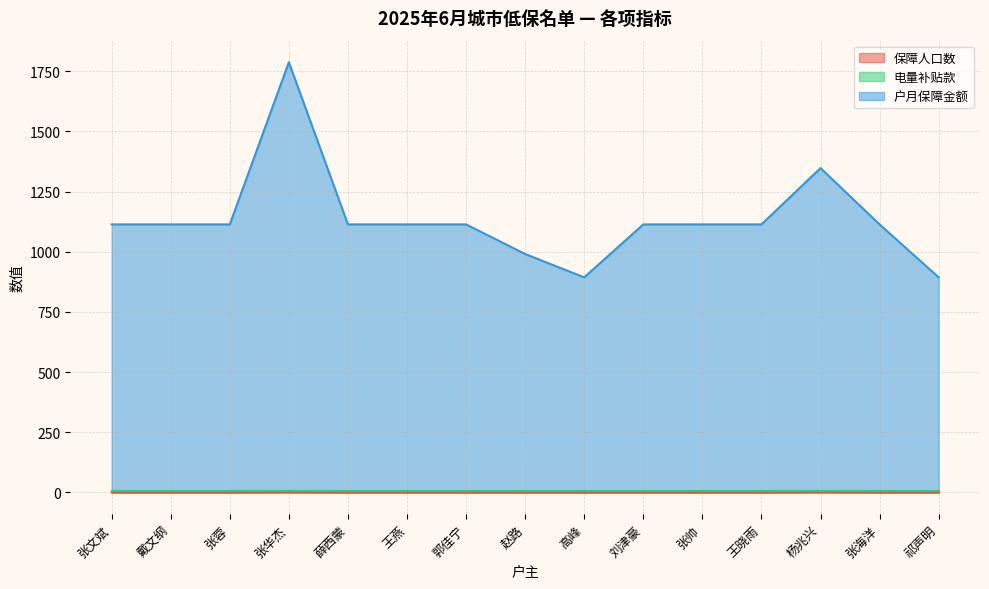

What is the label of the 15th point from the right?

张文斌